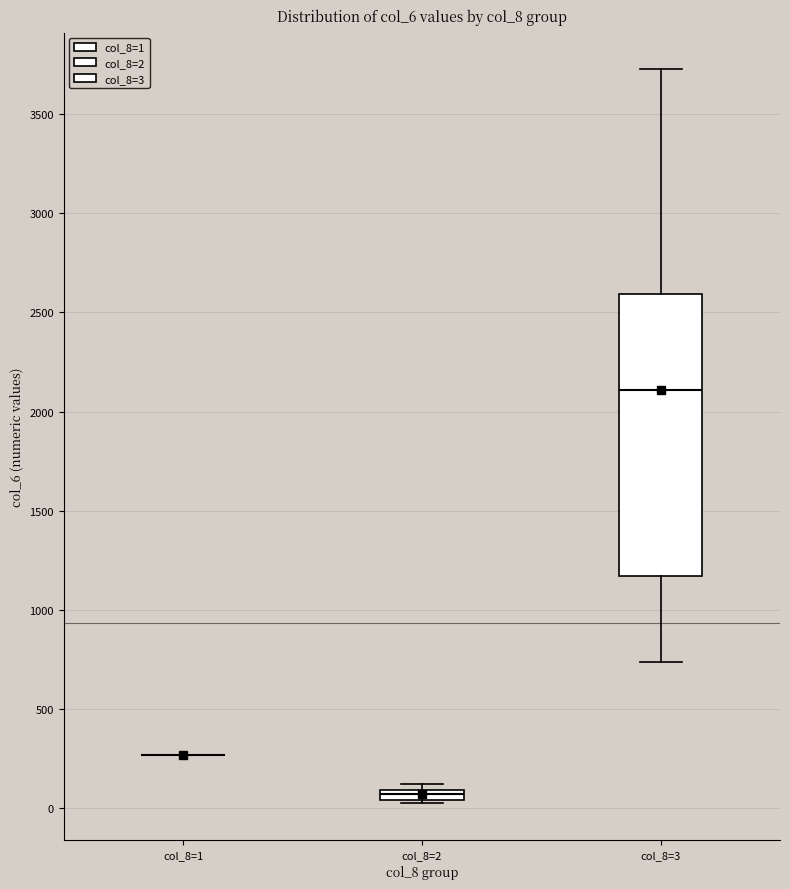

Where does the lower whisker of the box for col_8=3 end on the y-axis? The values are not printed on the chart, so give them approximately, as read against the axis.

750